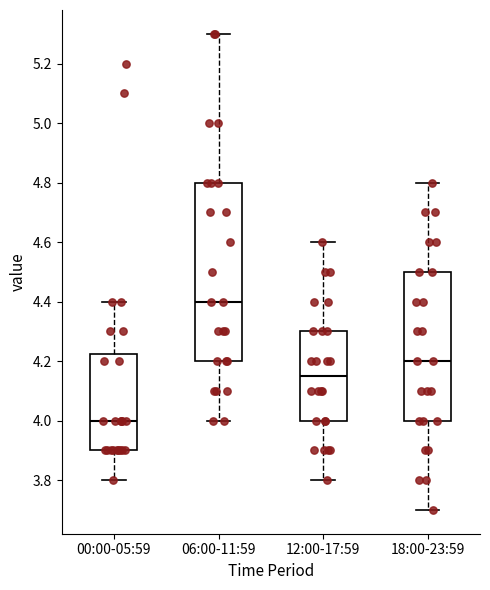

Which box's median line is the lowest?

00:00-05:59